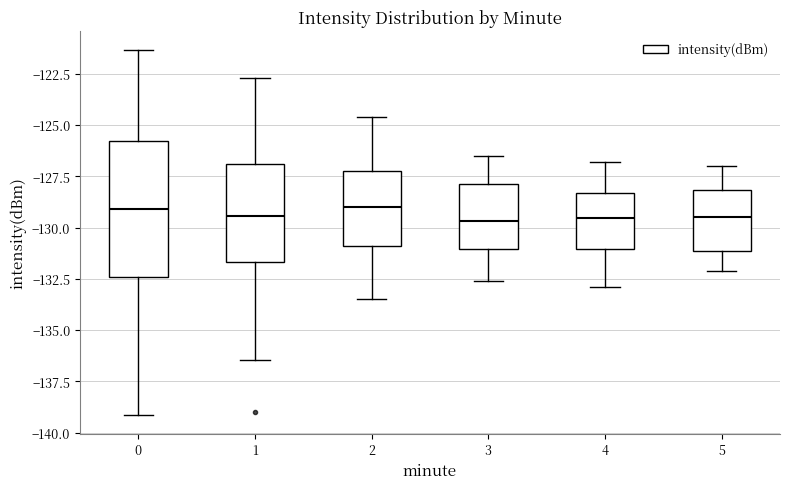

Which box is the tallest, from its lower edge to its upper edge?

0